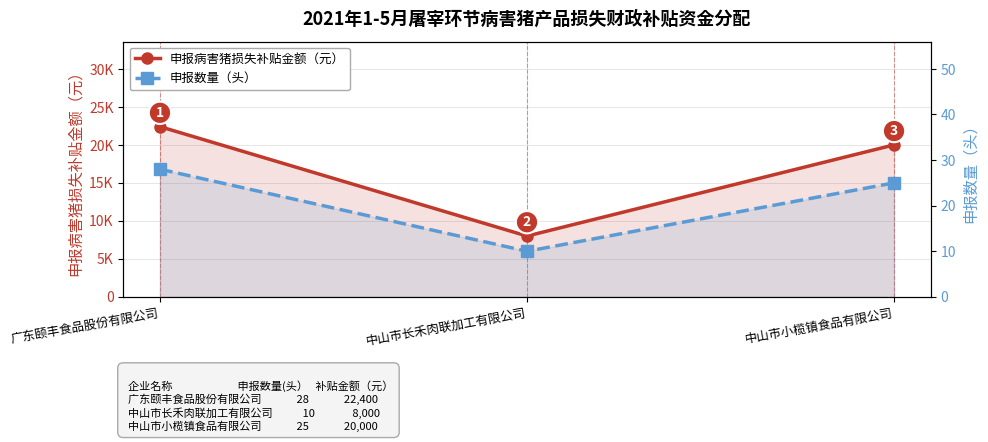

What is the greatest value displayed?

22400